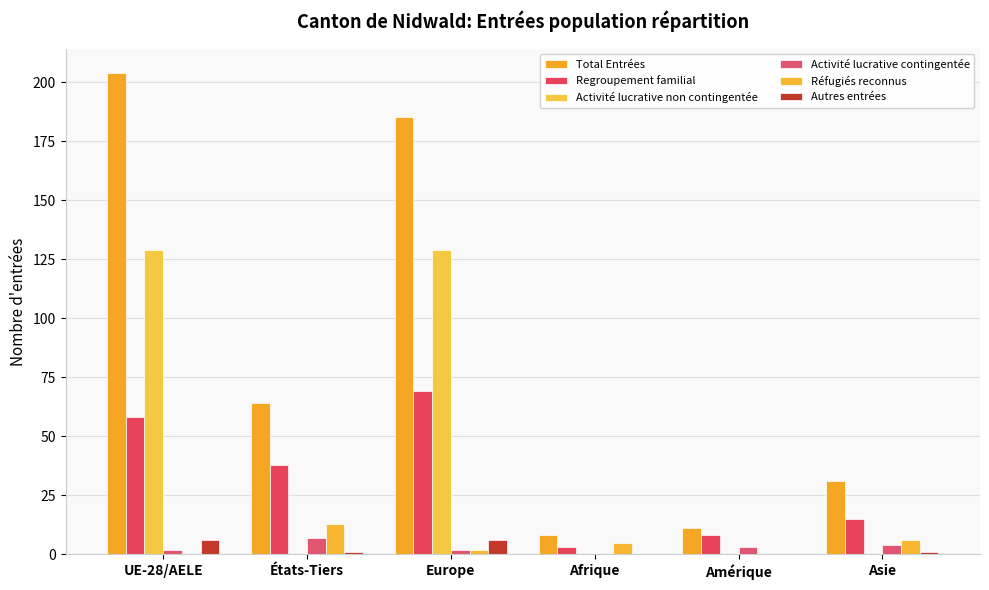

At which label does Total Entrées first exceed 64?

UE-28/AELE